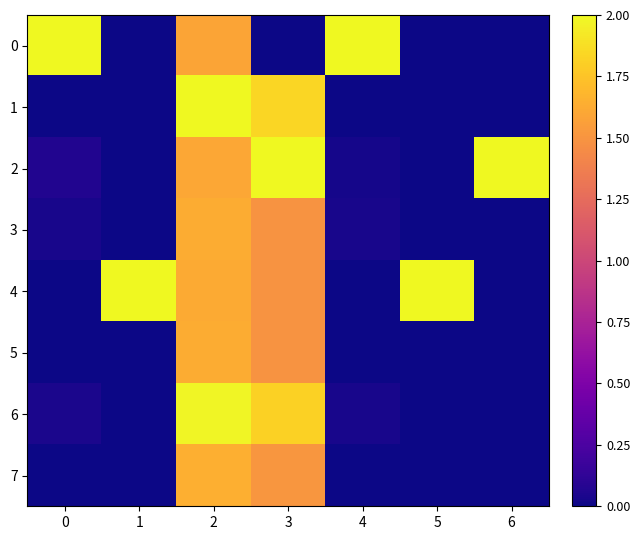

Which series has the largest total across all categories?

4